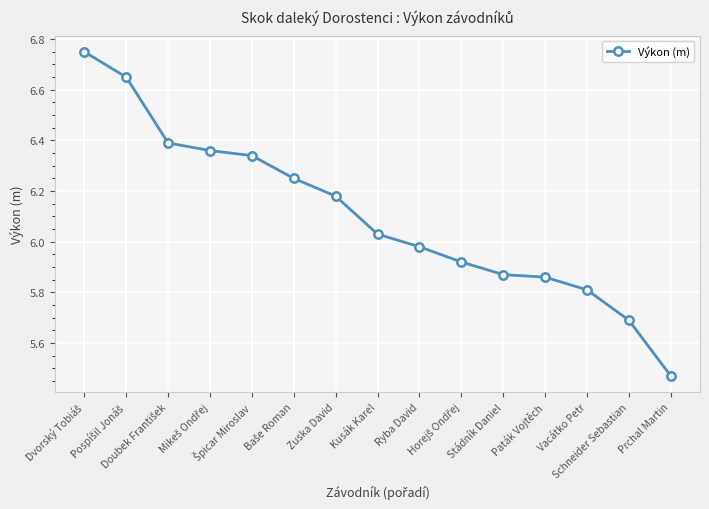

At which category does the chart reach its minimum across all series?

Prchal Martin